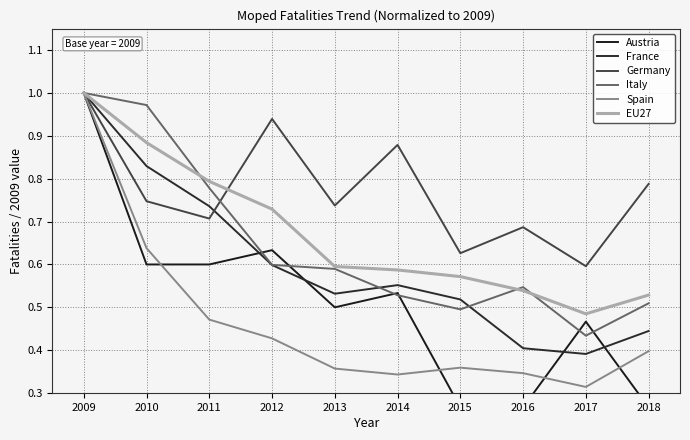

What is the sum of the France values at 2011 and 2012?

1.3